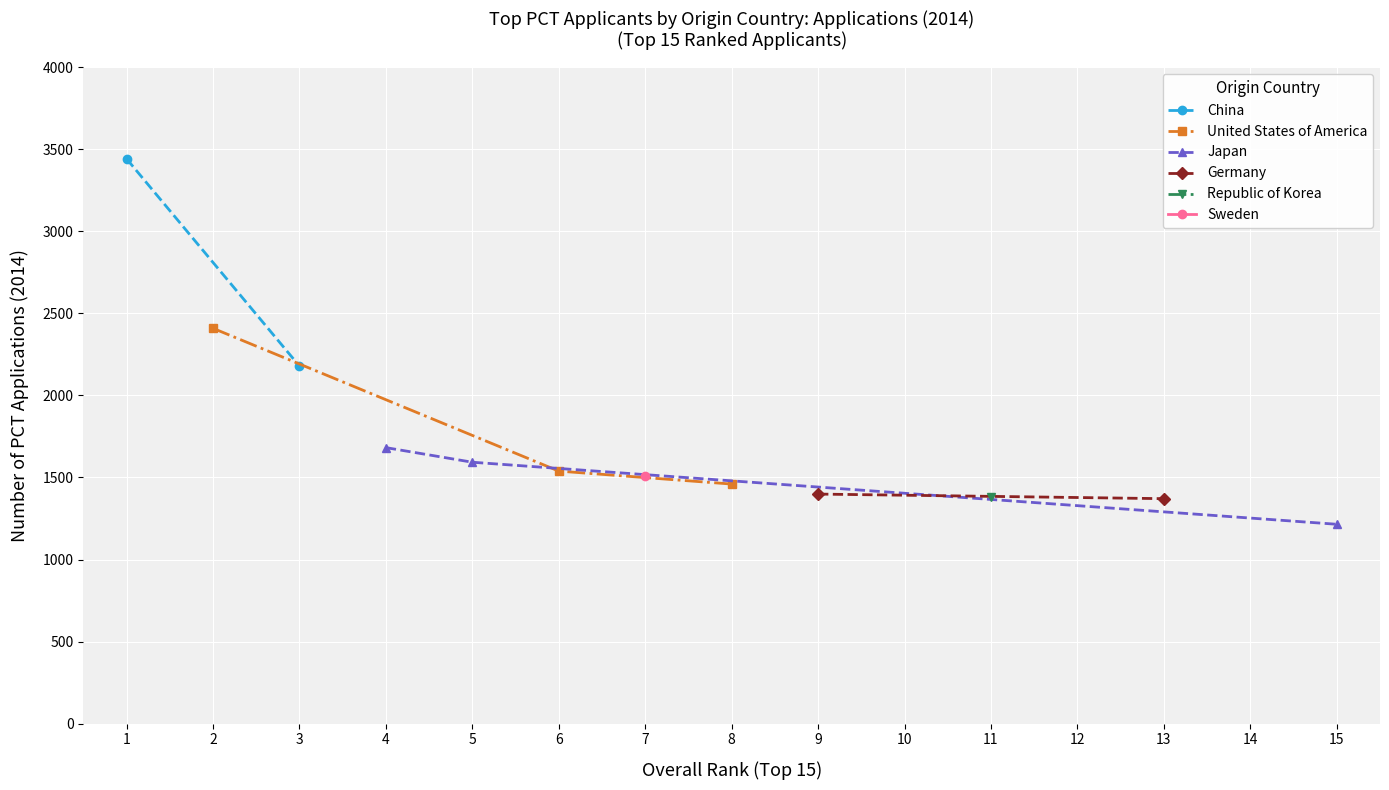

What is the value of the United States of America point at the 1st from the left?

2409